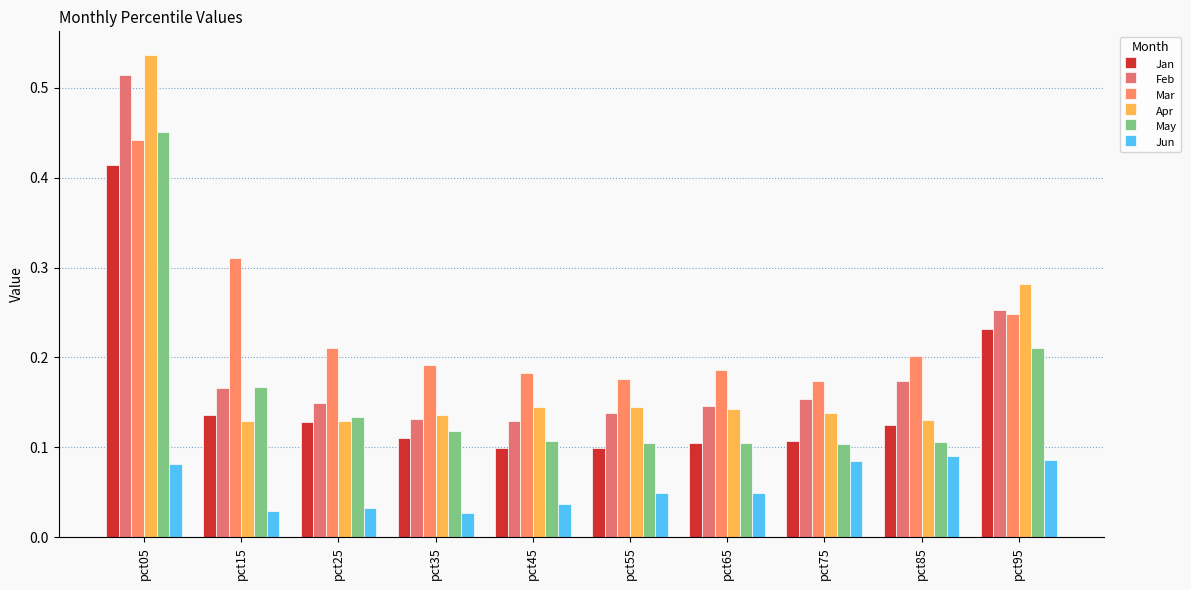

How many bars are there in each group?

6